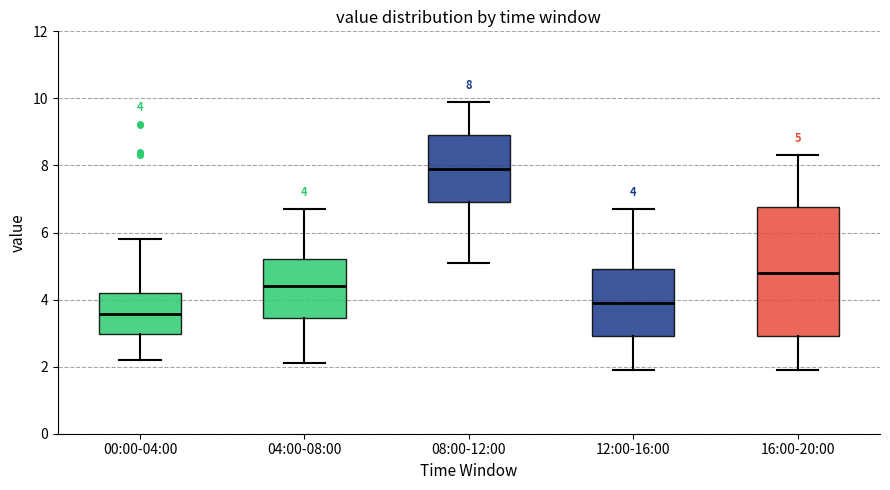

Which box's median line is the lowest?

00:00-04:00